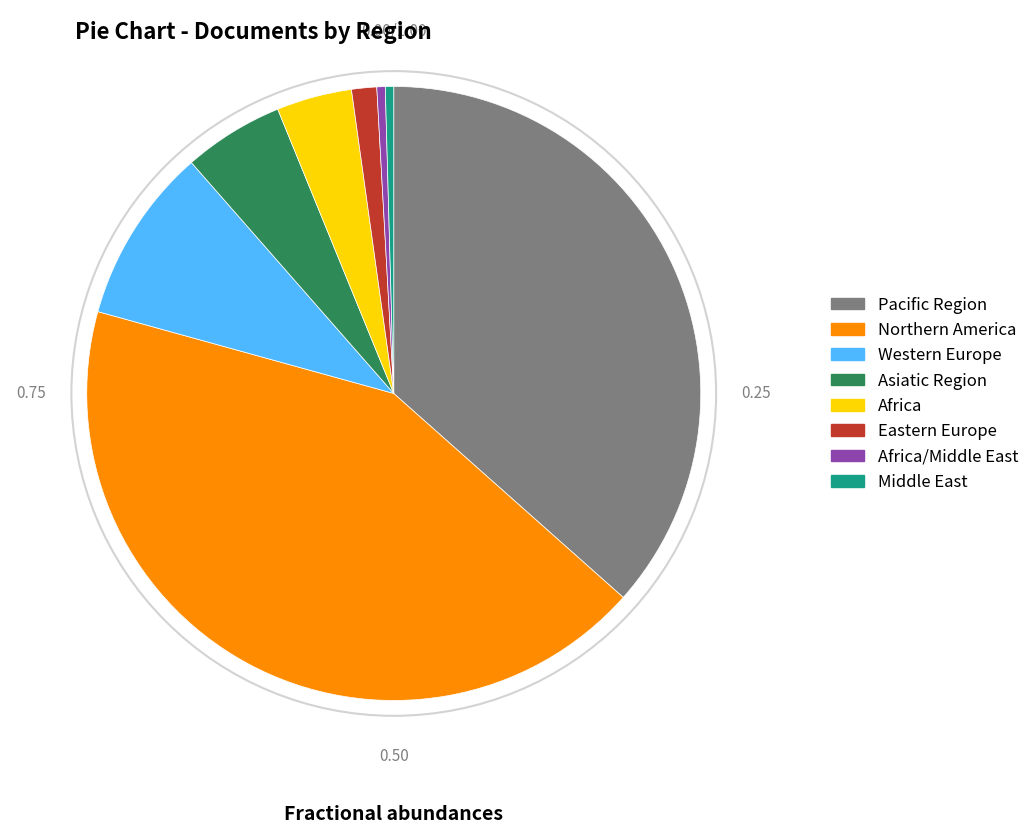

Is Middle East the majority of the pie?

No